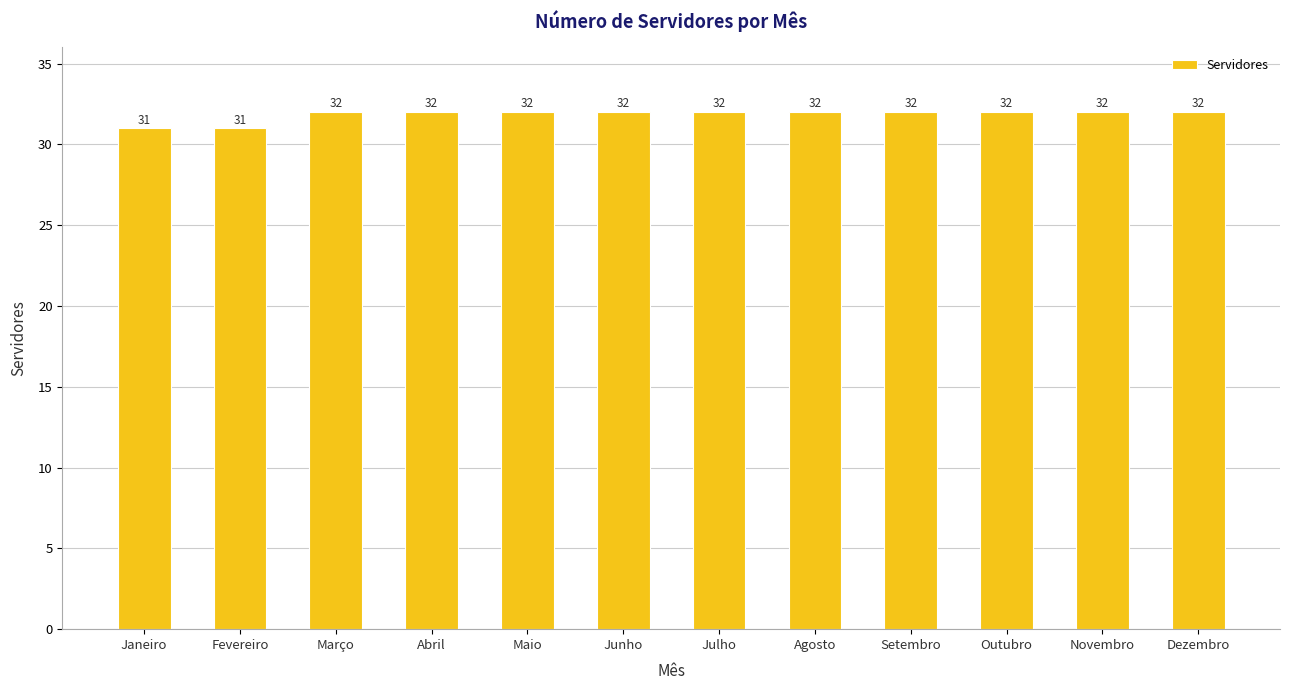

What is the label of the 8th bar from the left?

Agosto